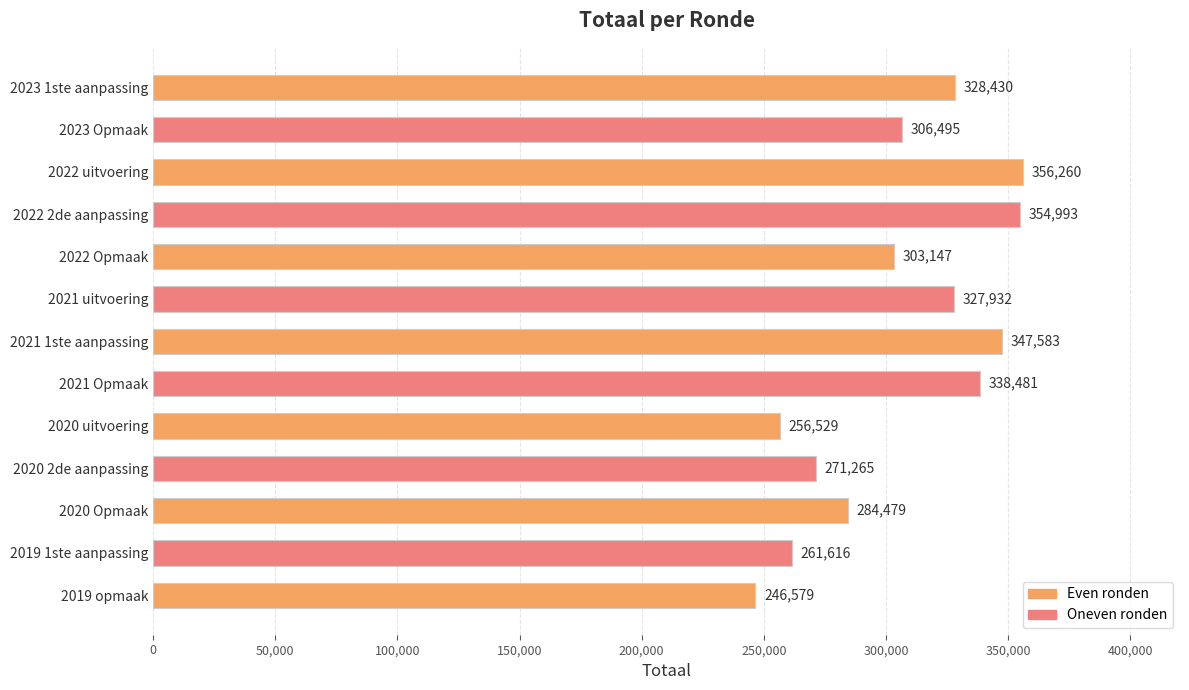

What is the average value?

306445